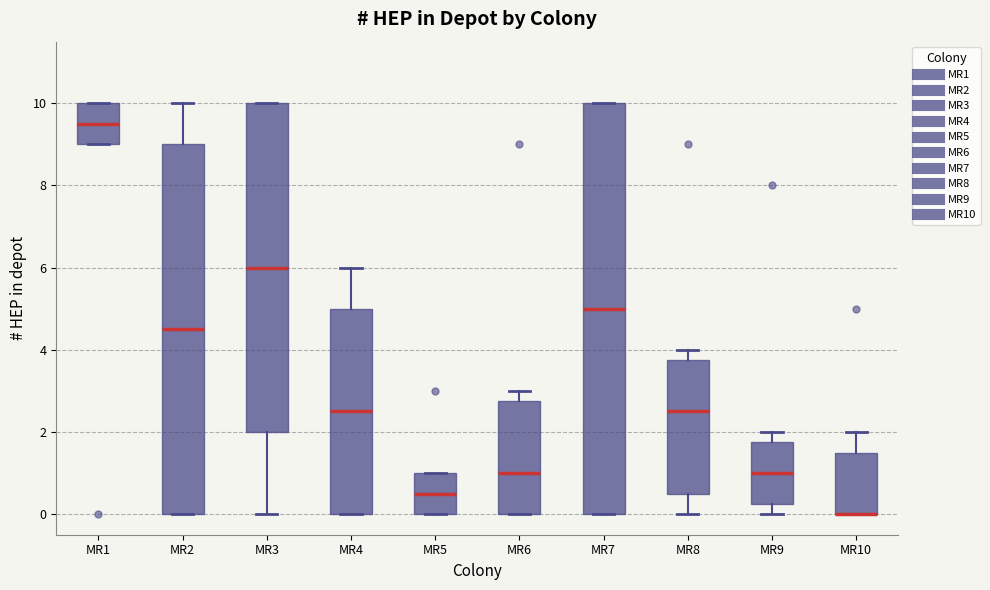

Where is the upper edge of the box for MR4 on the y-axis? The values are not printed on the chart, so give them approximately, as read against the axis.

5.0